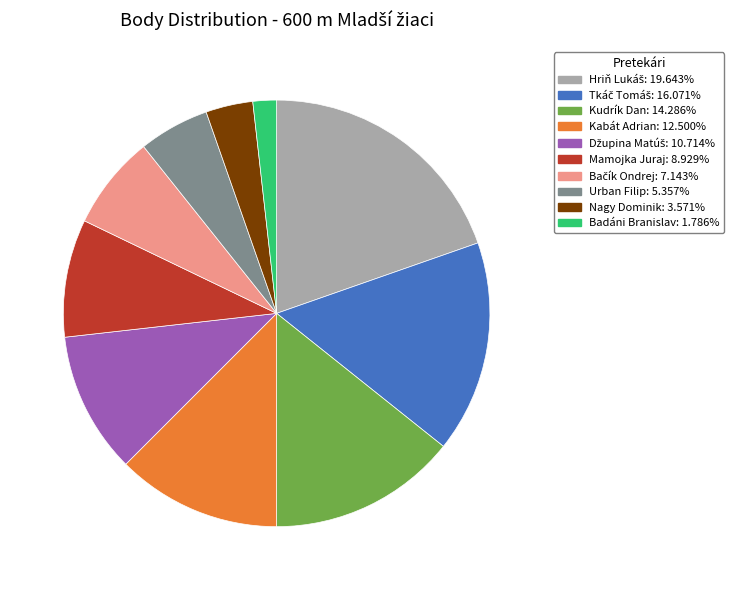

Which category has the smallest portion of the pie?

Badáni Branislav